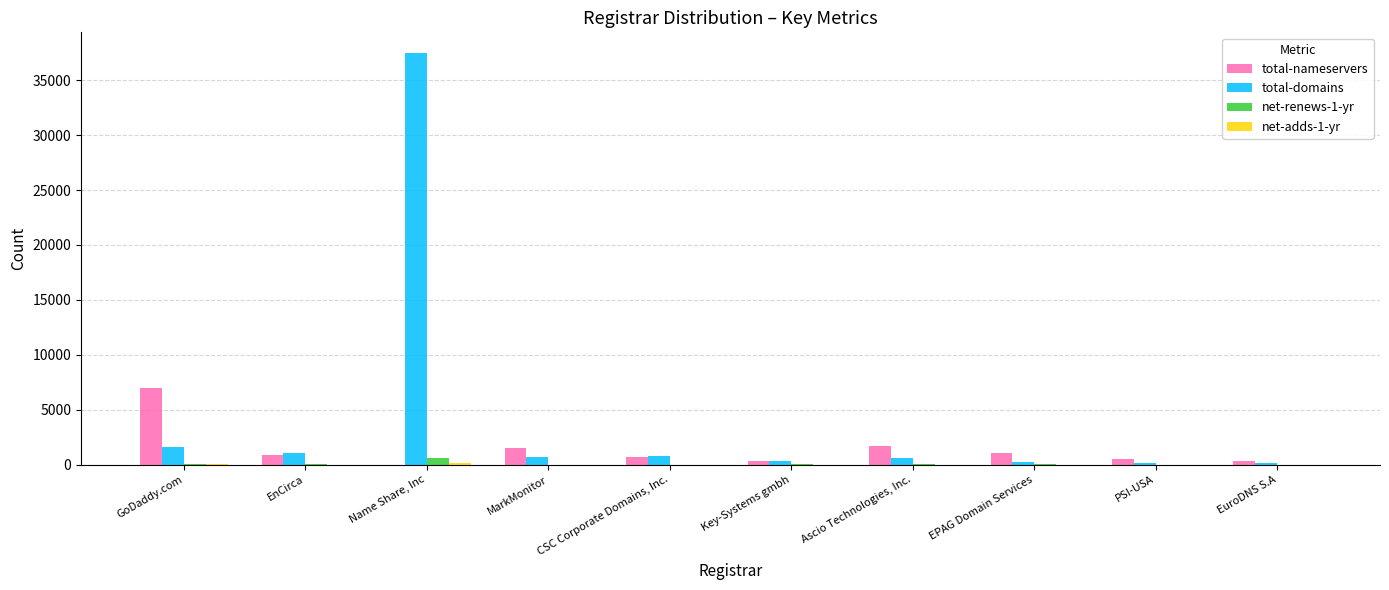

What is the sum of all total-nameservers values?

13898